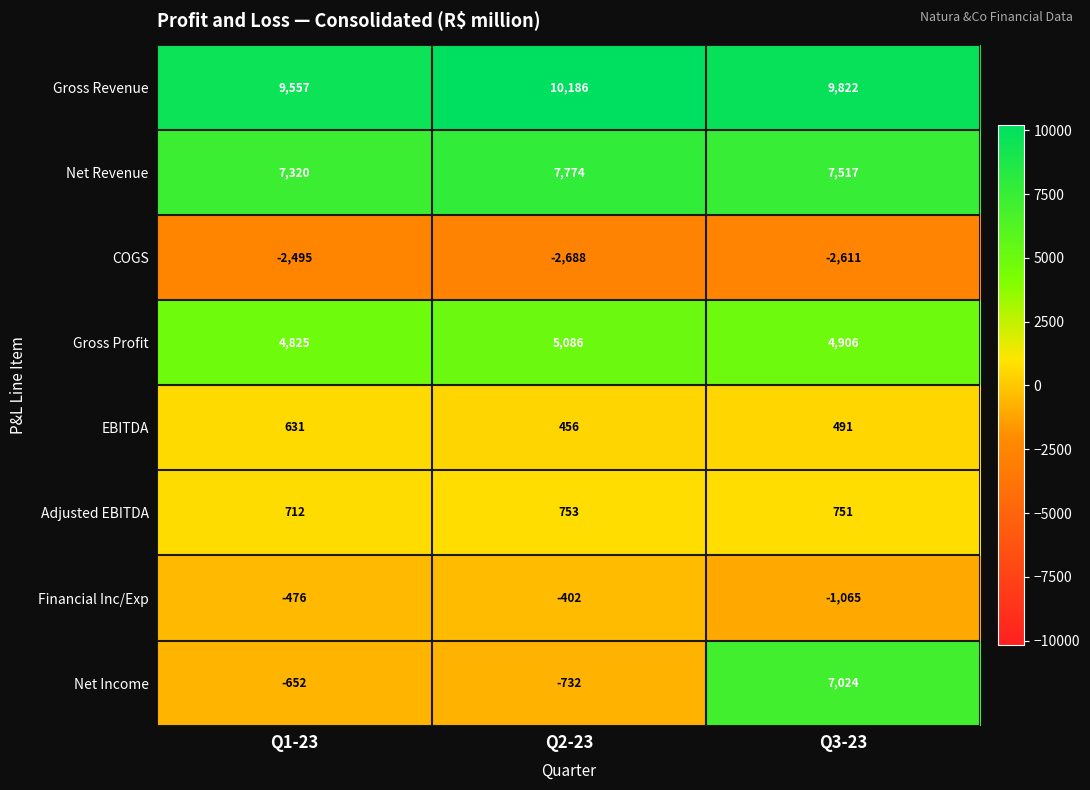

Reading right to left, transcribe all the data shown in this chart.

Gross Revenue: 9822	10186	9557
Net Revenue: 7517	7774	7320
COGS: -2611	-2688	-2495
Gross Profit: 4906	5086	4825
EBITDA: 491	456	631
Adjusted EBITDA: 751	753	712
Financial Inc/Exp: -1065	-402	-476
Net Income: 7024	-732	-652